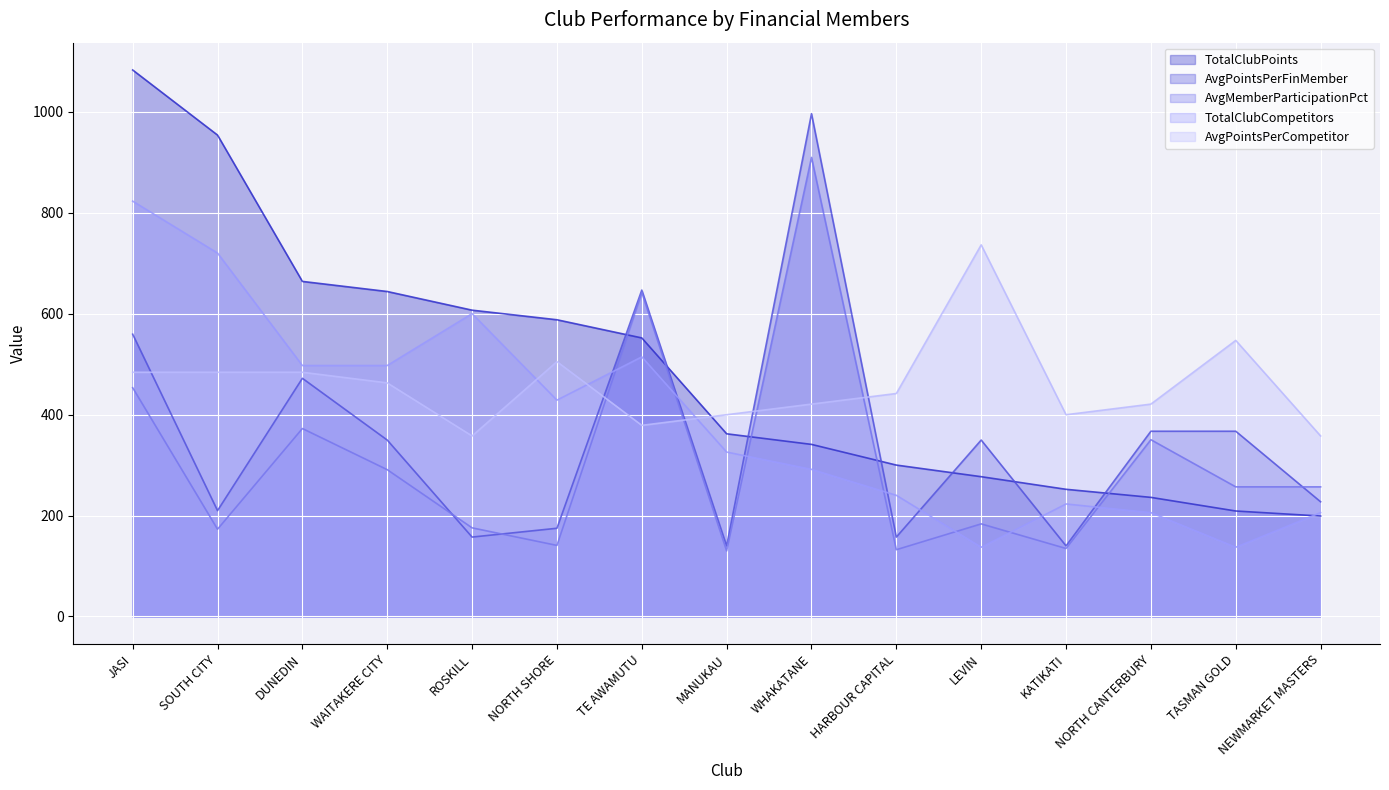

What value does the AvgMemberParticipationPct series have at TASMAN GOLD?

256.8